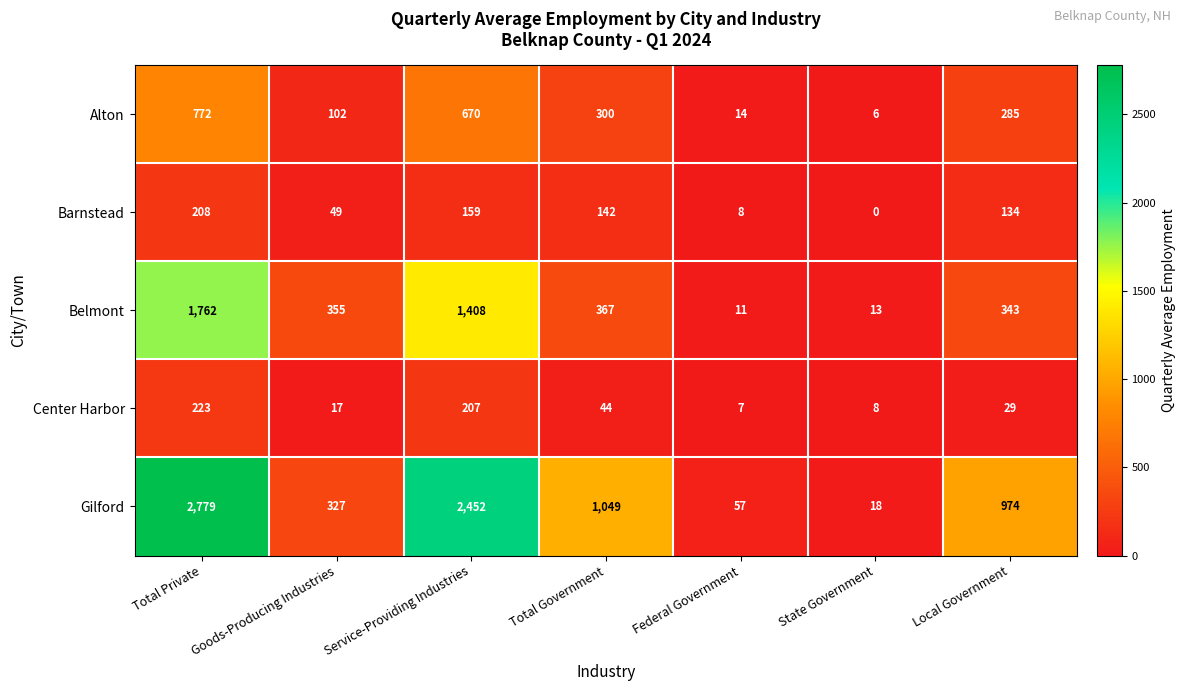

What is the difference between the second highest and minimum values in the Barnstead series?

159